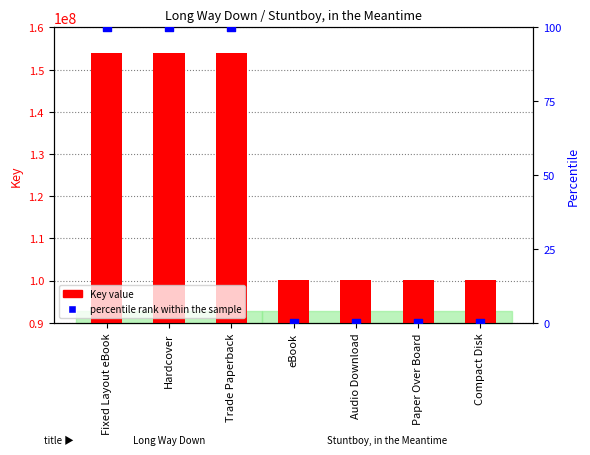

Which series has the widest spread of Y values?

Key value